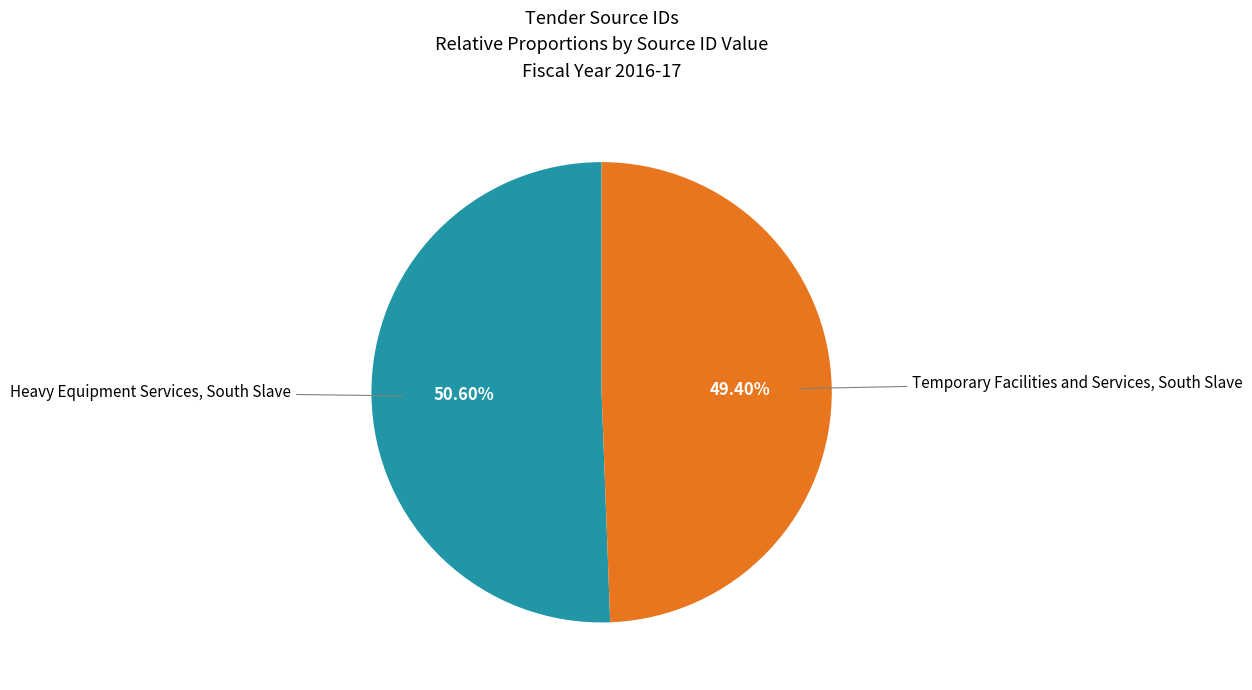

Does any single category account for the majority?

Yes